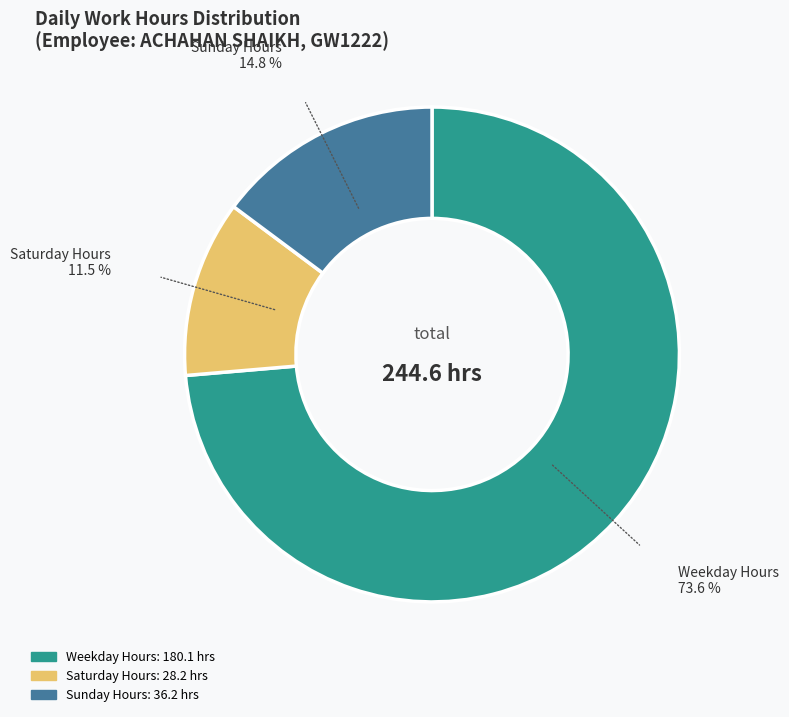

Is there any slice that represents more than half of the pie?

Yes